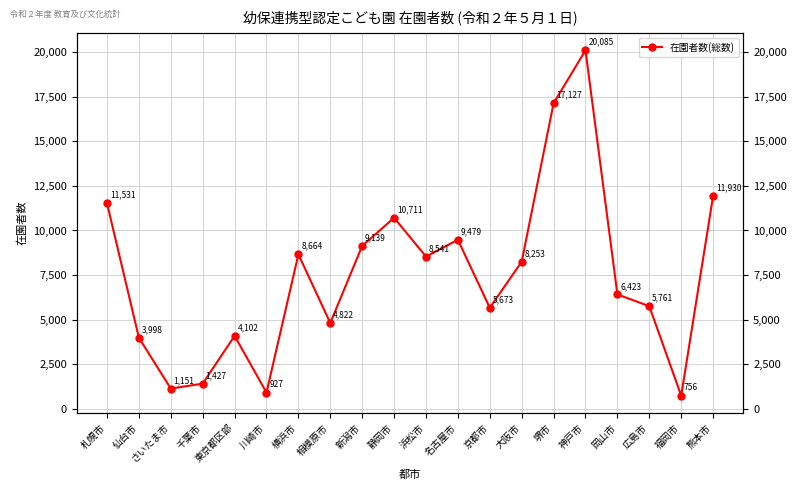

At which category does the chart reach its peak across all series?

神戸市